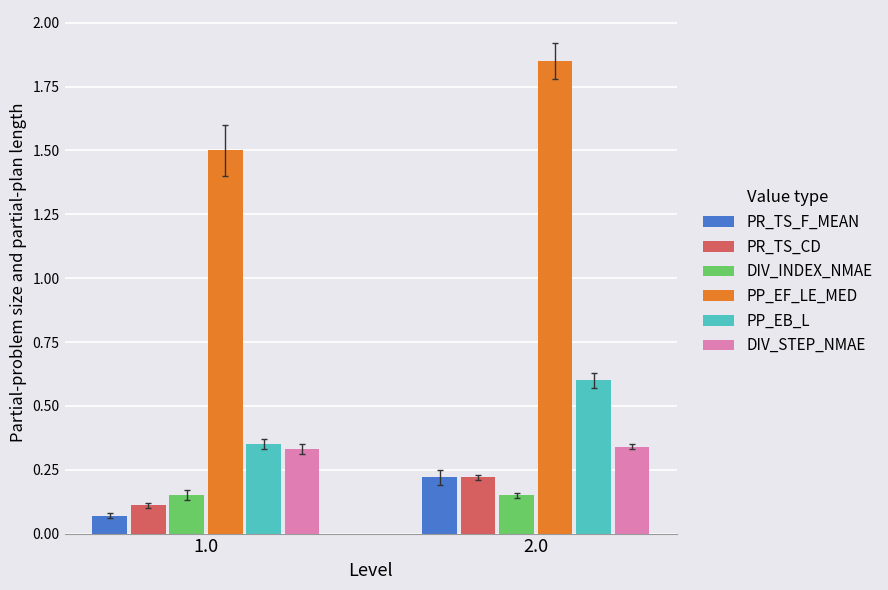

How many PP_EB_L values are between 0 and 1?

2